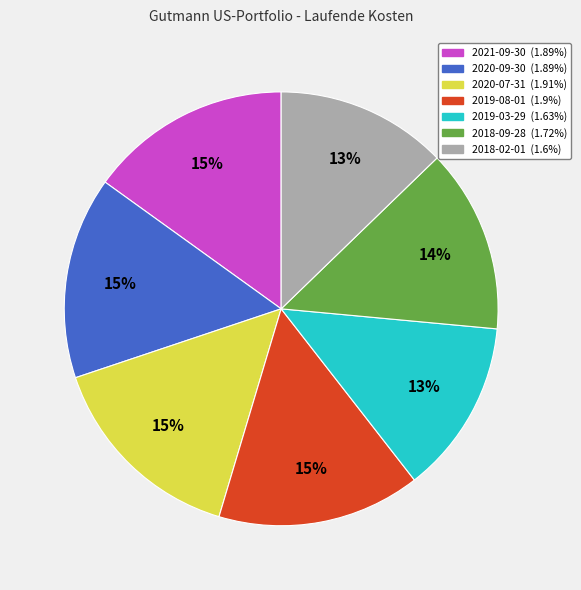

To the nearest percent, what portion does 2020-07-31 represent?

15%